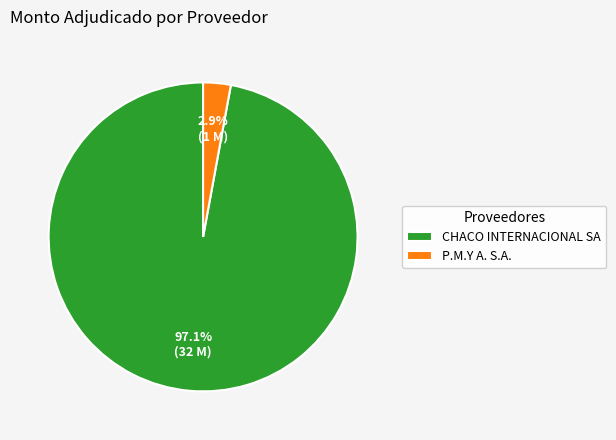

To the nearest percent, what is the combined percentage of P.M.Y A. S.A. and CHACO INTERNACIONAL SA?

100%